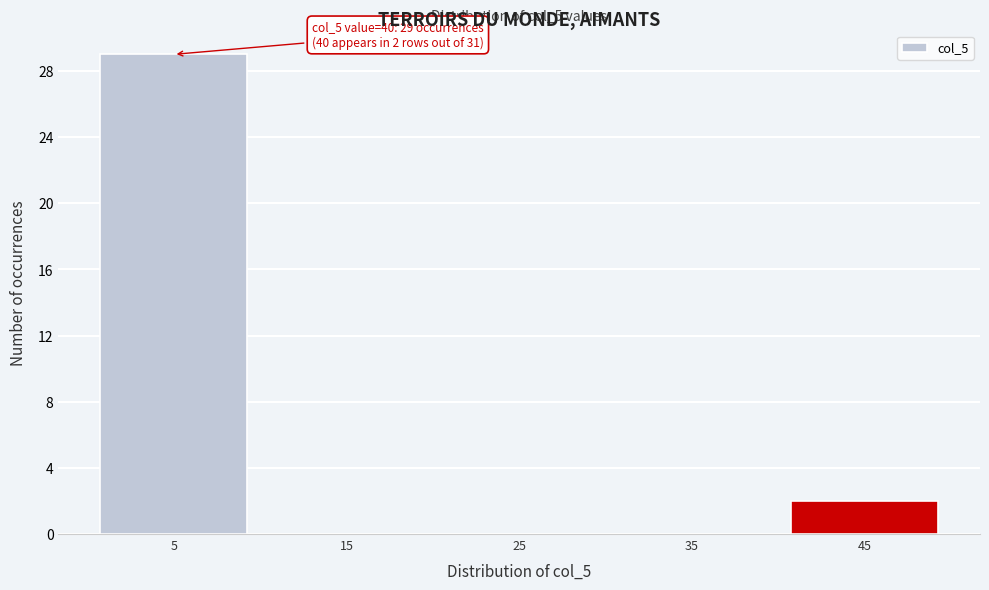

Over which range of the x-axis is the bar tallest?

0 to 10